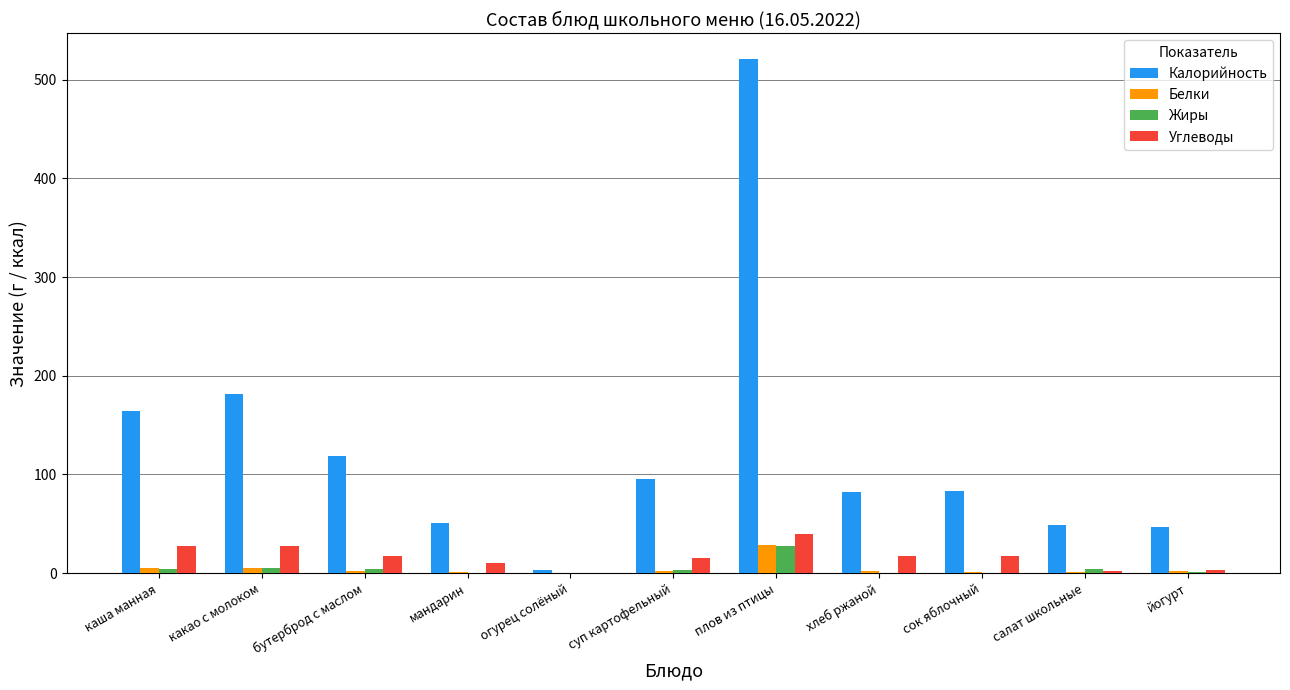

Between какао с молоком and плов из птицы, which series saw the biggest shift?

Калорийность